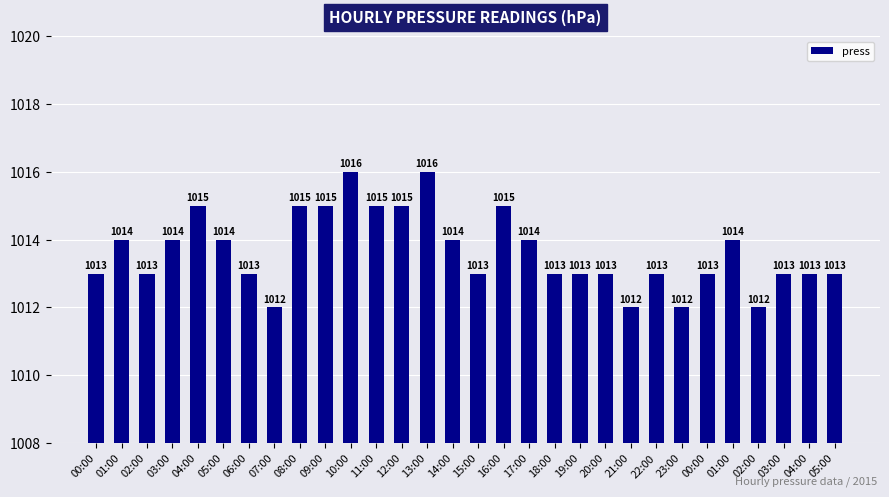

How many data points does each series have?

30